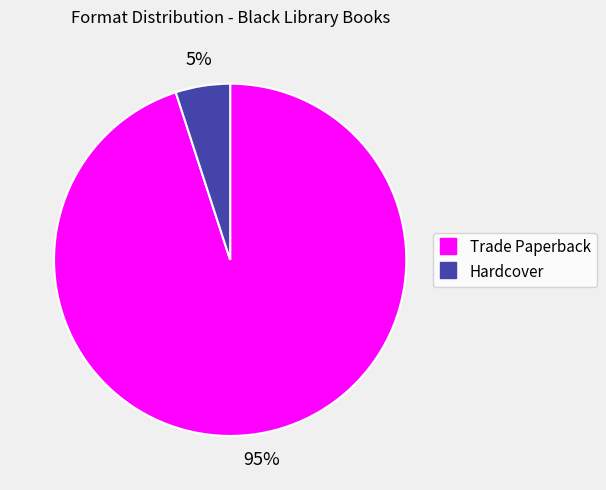

Does any single category account for the majority?

Yes